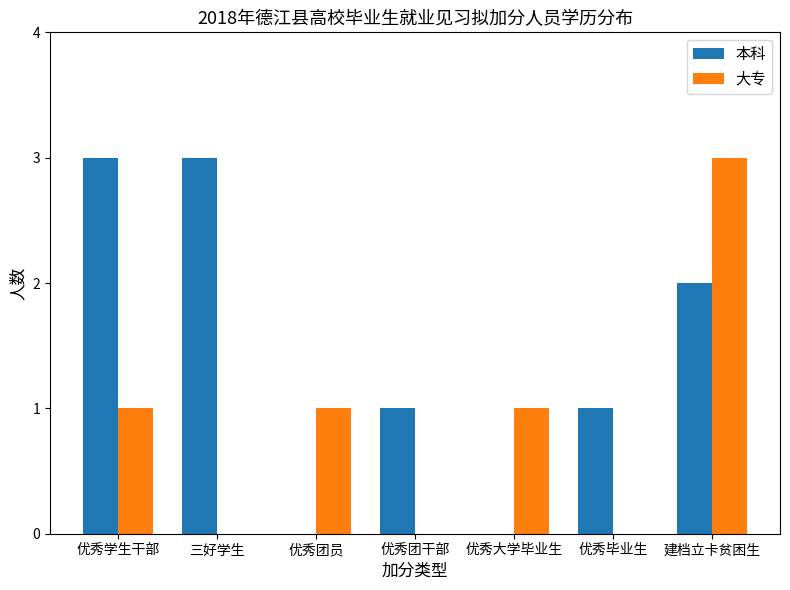

Is it true that 大专 equals 1 at 优秀大学毕业生?

True